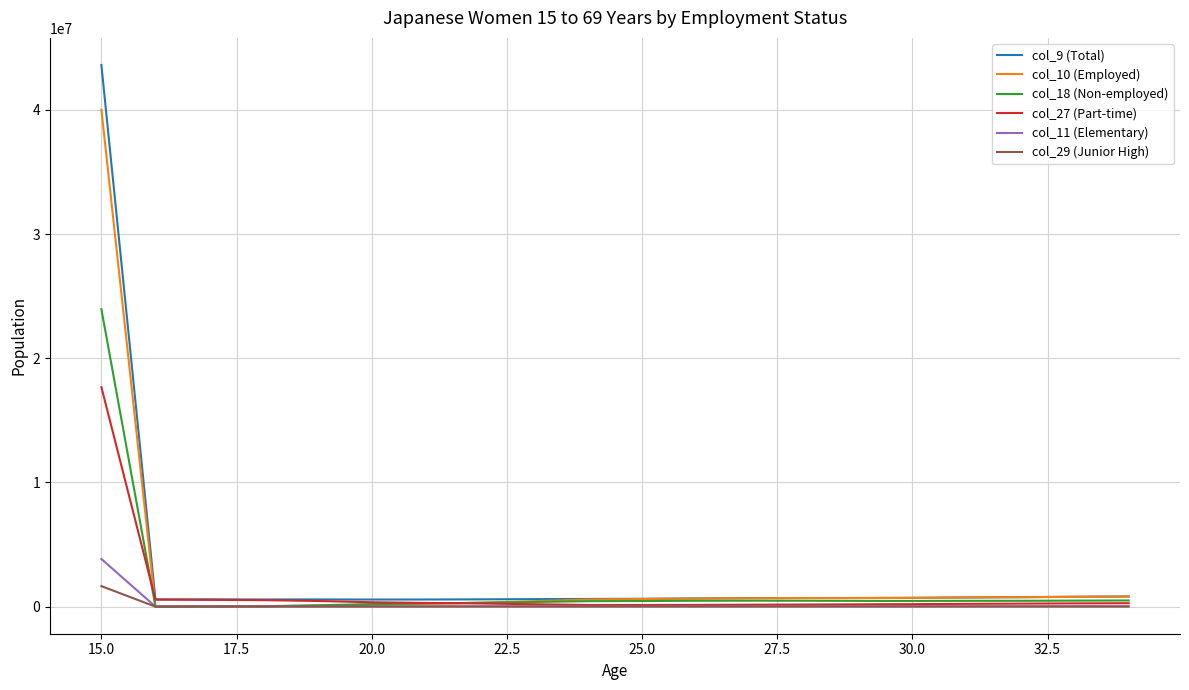

Rank the series by their maximum value, from lowest to highest.

col_29 (Junior High), col_11 (Elementary), col_27 (Part-time), col_18 (Non-employed), col_10 (Employed), col_9 (Total)